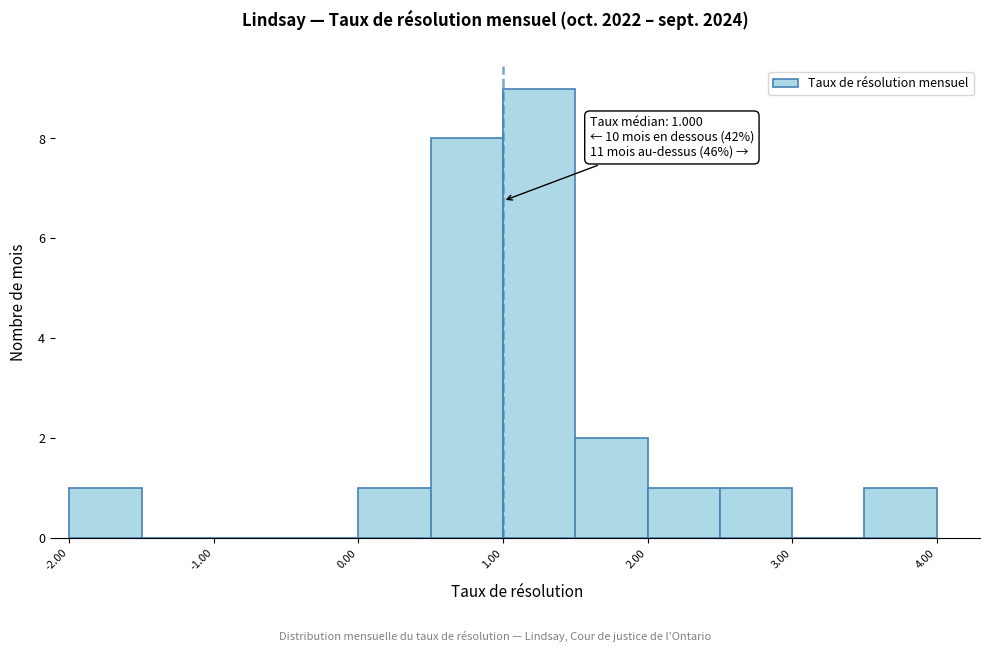

Which range on the x-axis has the tallest bar?

1.0 to 1.5